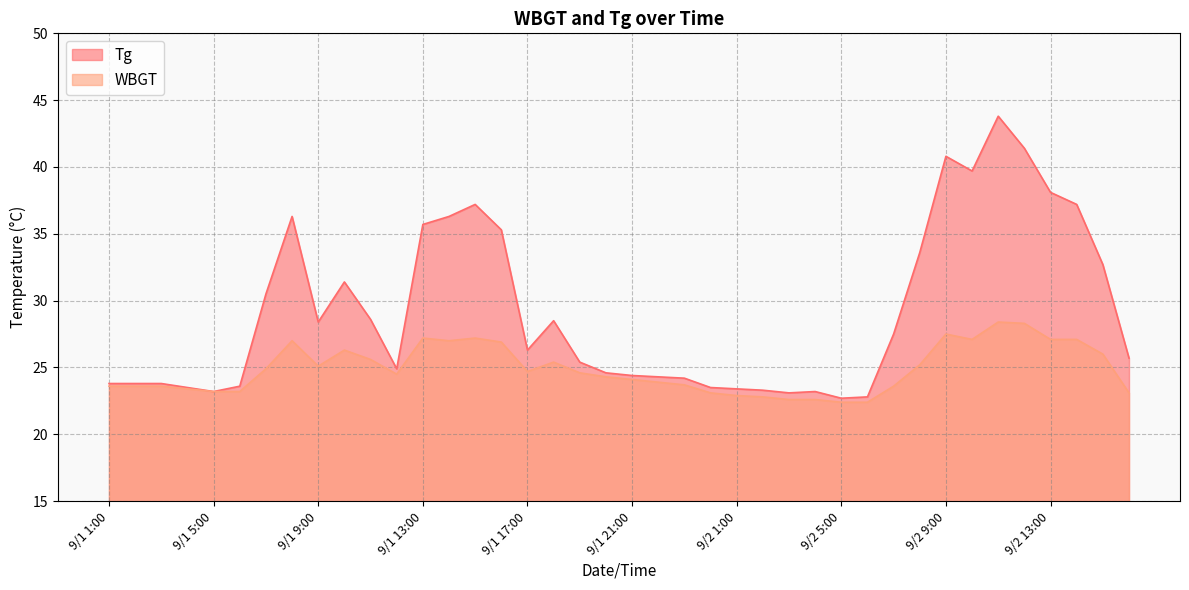

At which category is the sum across all series the highest?

9/2 11:00